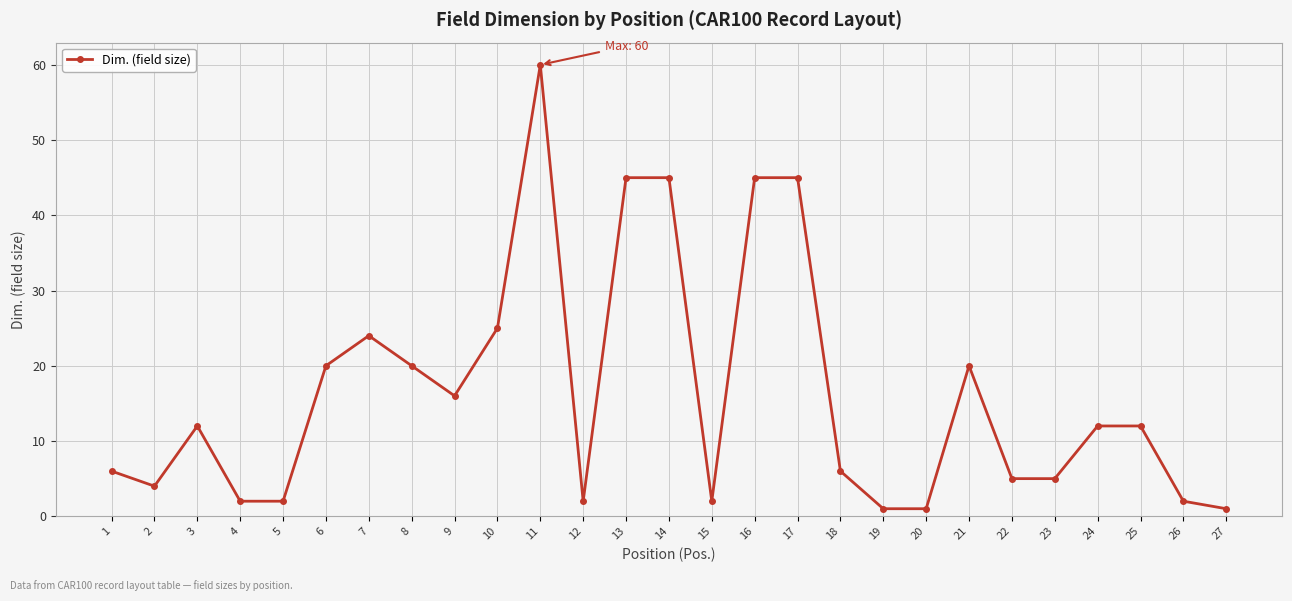

What is the difference between the maximum and minimum values?

59